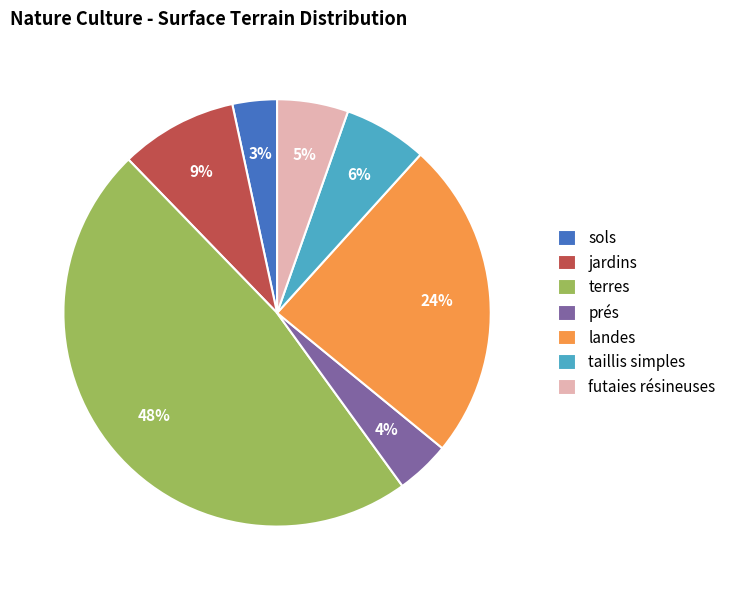

To the nearest percent, what is the combined percentage of landes and prés?

28%